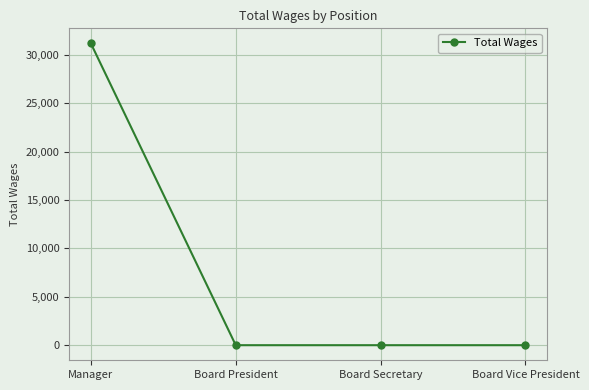

Reading left to right, transcribe all the data shown in this chart.

Manager=31185	Board President=0	Board Secretary=0	Board Vice President=0